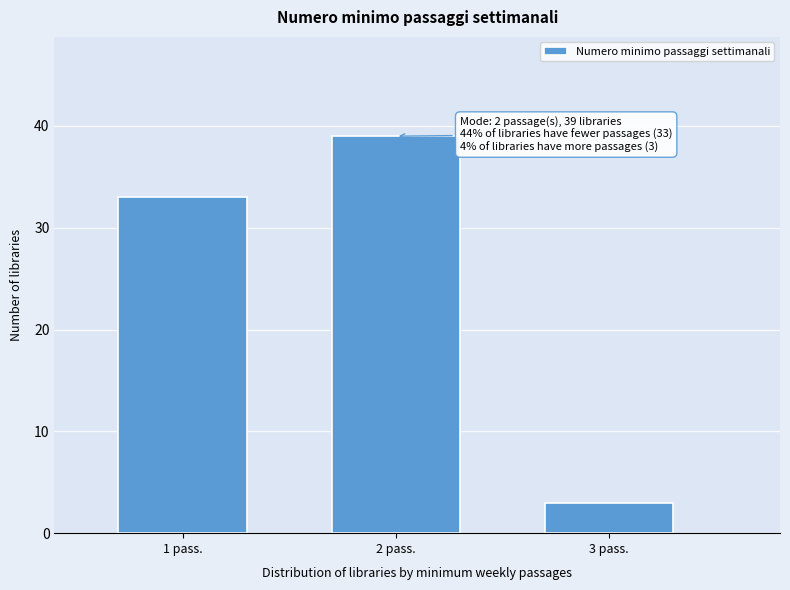

Reading left to right, transcribe all the data shown in this chart.

1 pass.=33	2 pass.=39	3 pass.=3